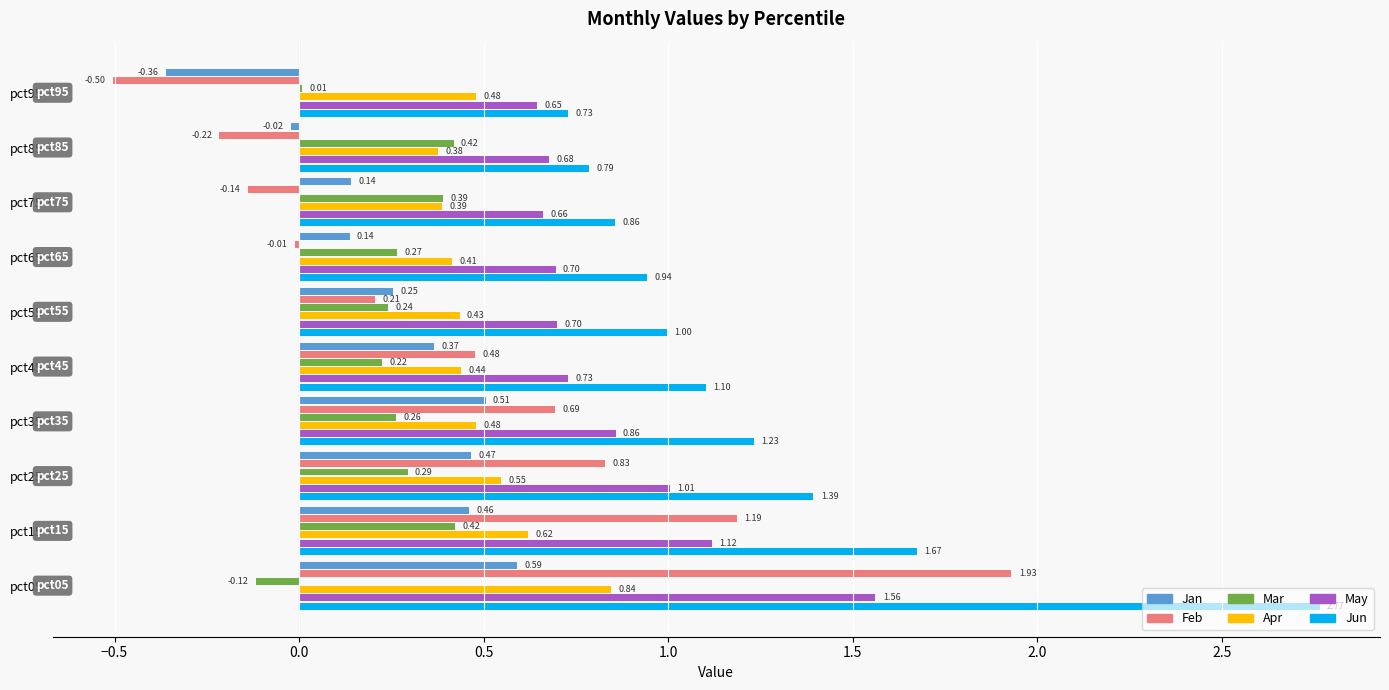

What is the sum of all Mar values?

2.4